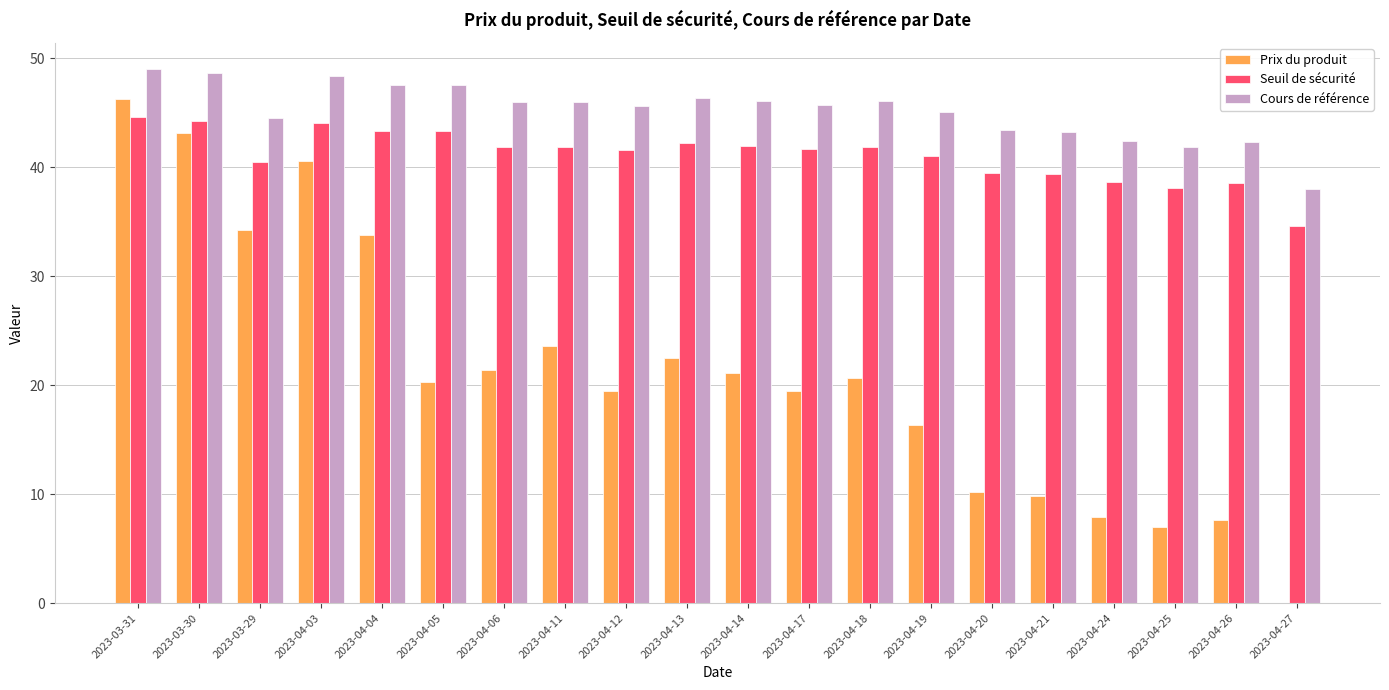

Is it true that Prix du produit equals 9.5 at 2023-04-12?

False